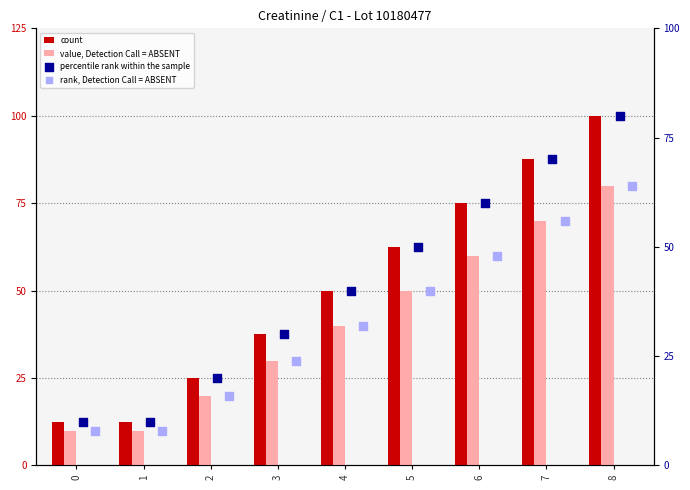

Which series has the largest total across all categories?

count